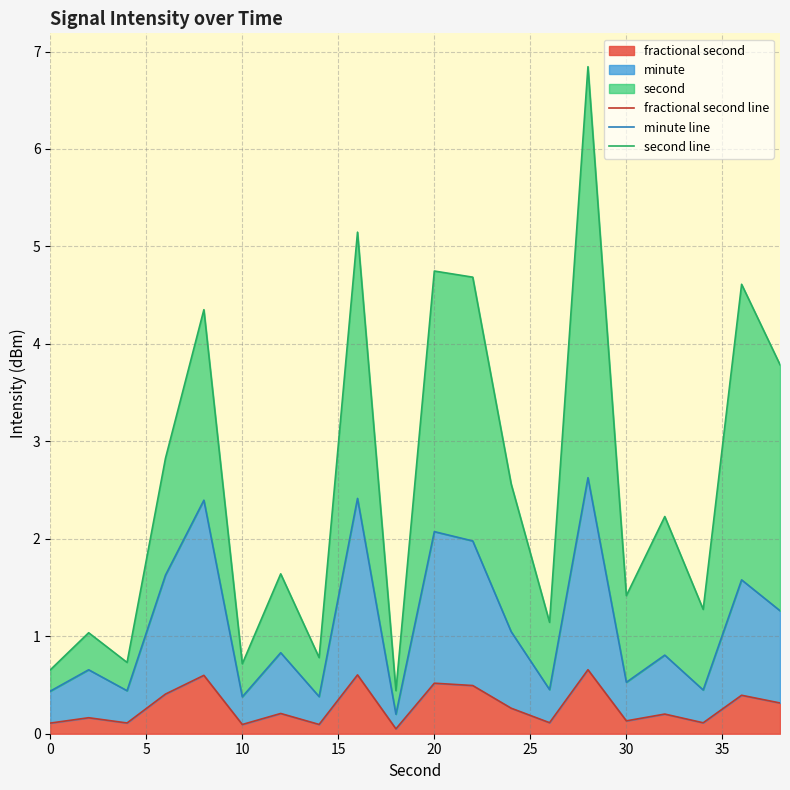

True or false: fractional second line and minute line cross at least once.

False